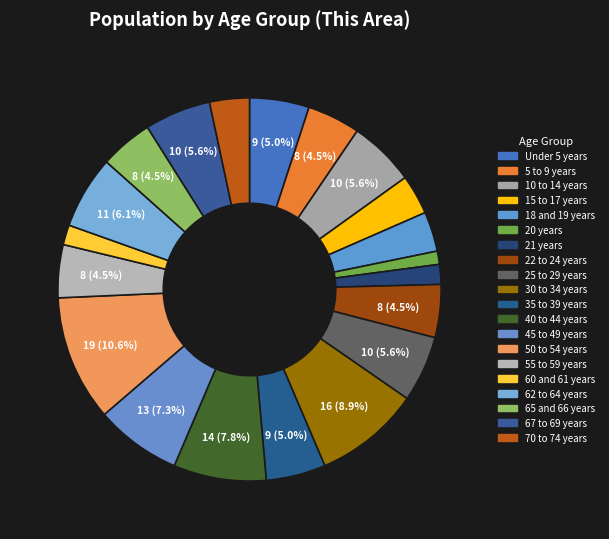

Is there a majority slice in this chart?

No